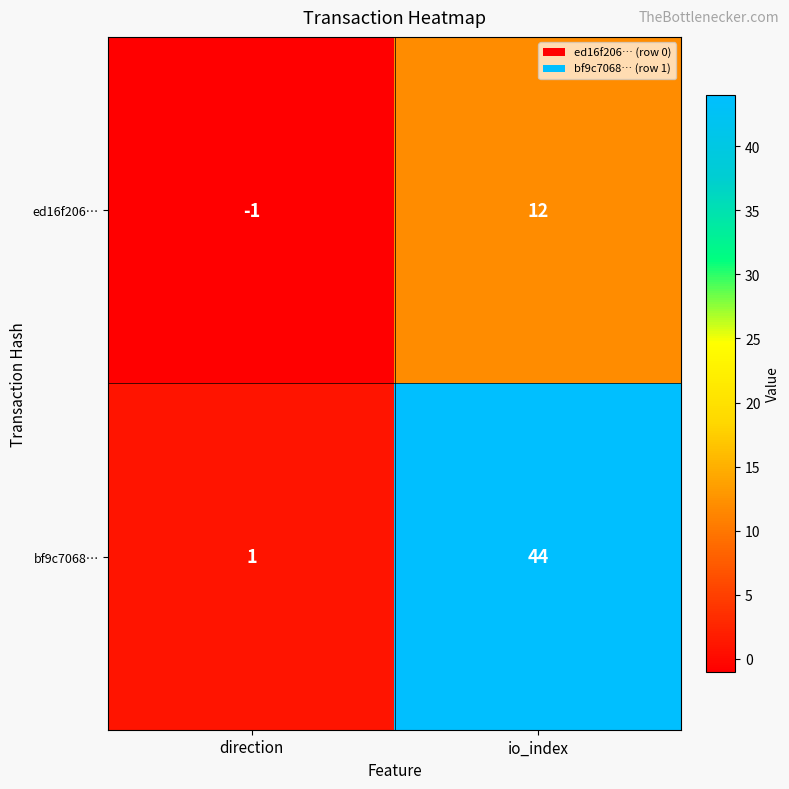

Reading left to right, what are all the values shown in this chart?

ed16f206…: direction=-1	io_index=12
bf9c7068…: direction=1	io_index=44